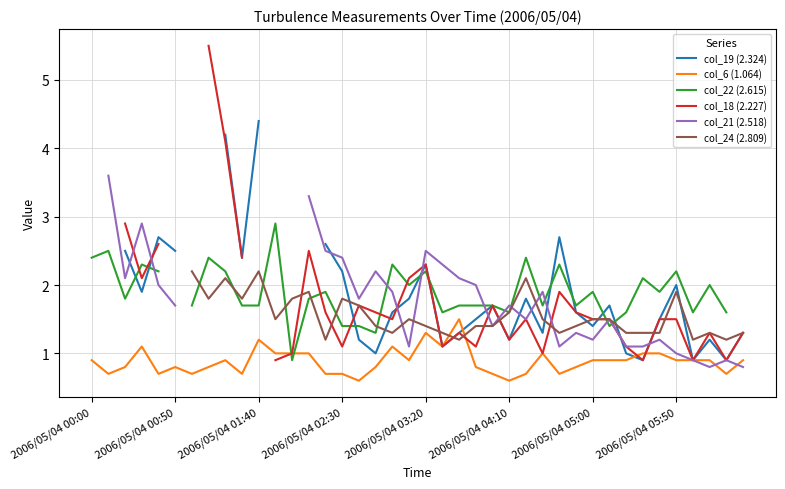

How many distinct data groups are displayed?

6